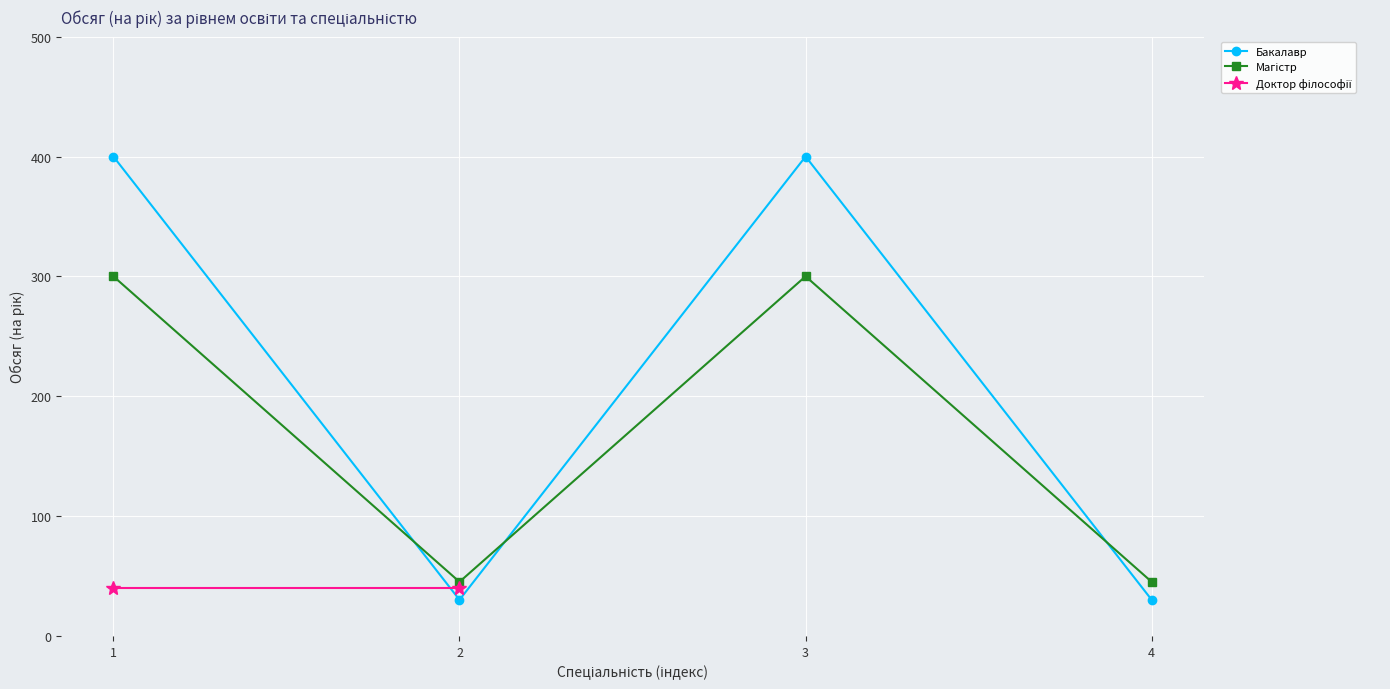

What is the total value across all series at 1?

700